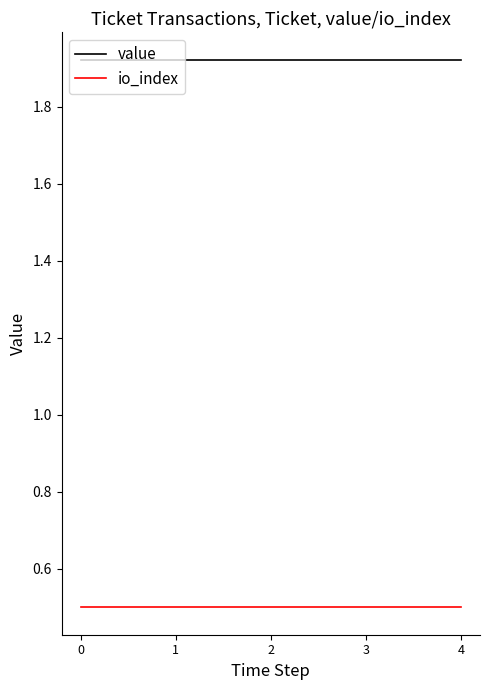

List the series in order of their overall mean, highest first.

value, io_index